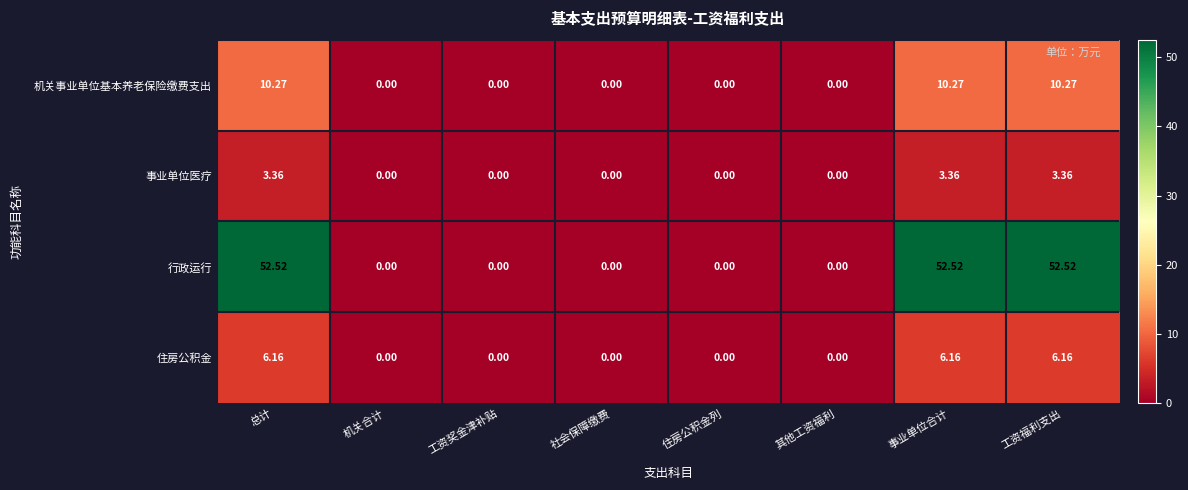

Is the value of 住房公积金 at 住房公积金列 greater than the value of 行政运行 at 事业单位合计?

No